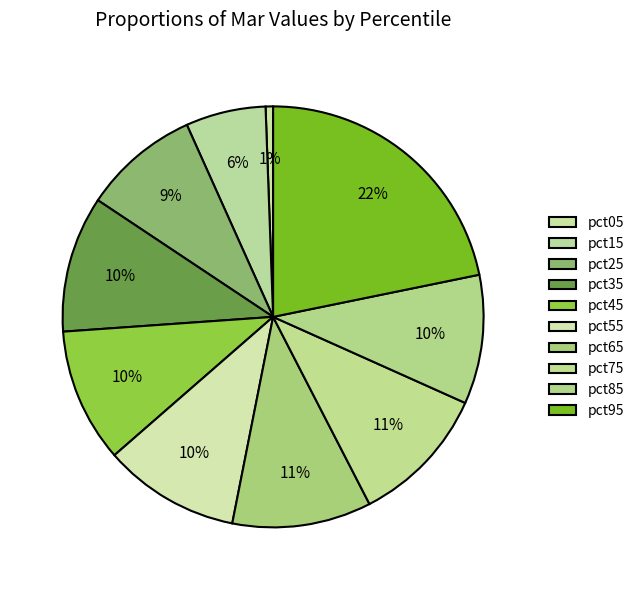

What percentage do pct35 and pct55 together represent?

20.9%